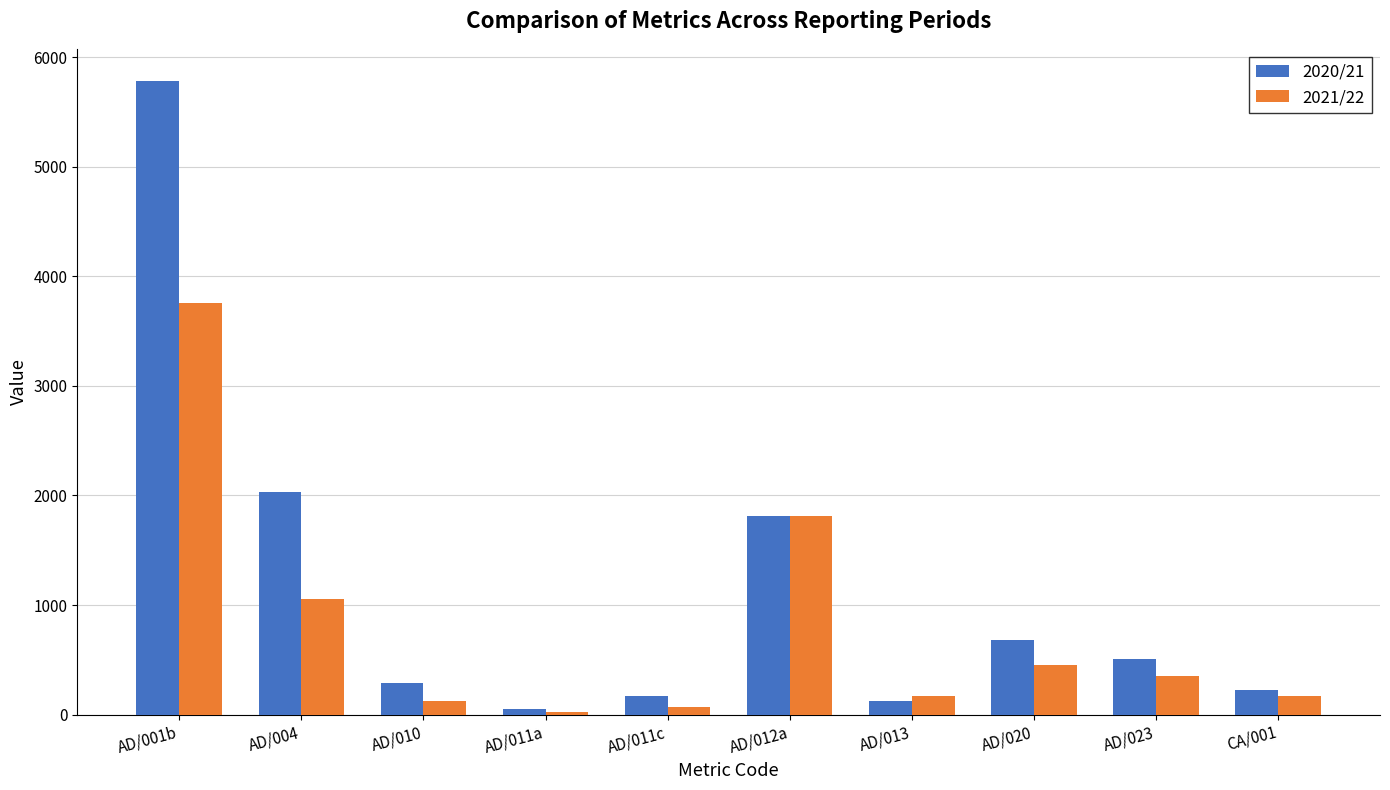

Between AD/001b and AD/012a, which series saw the biggest shift?

2020/21